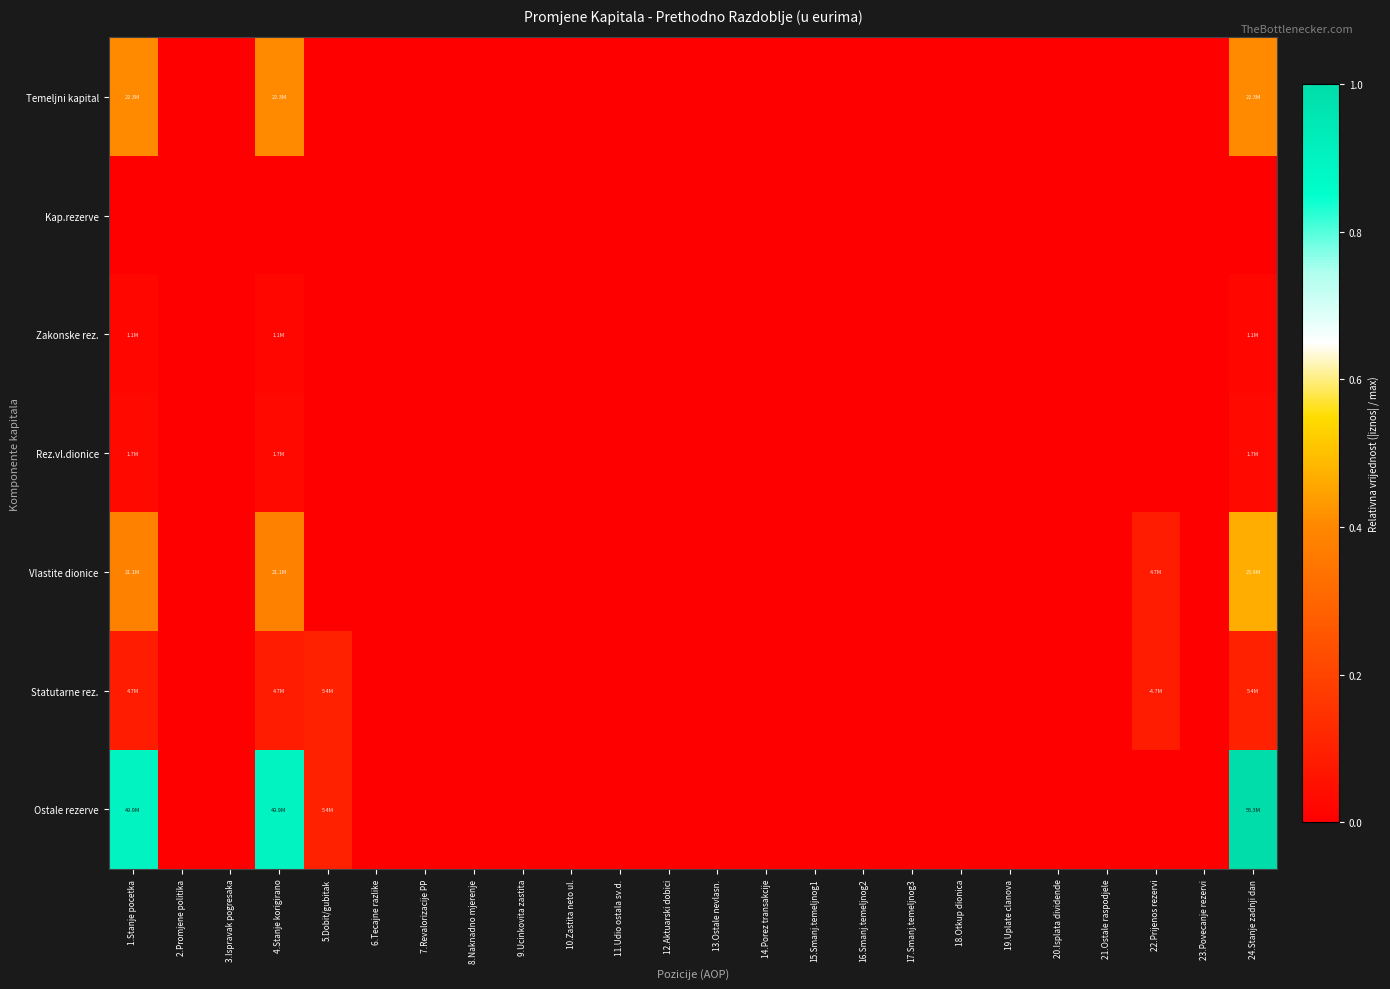

At which category is the sum across all series the highest?

24.Stanje zadnji dan